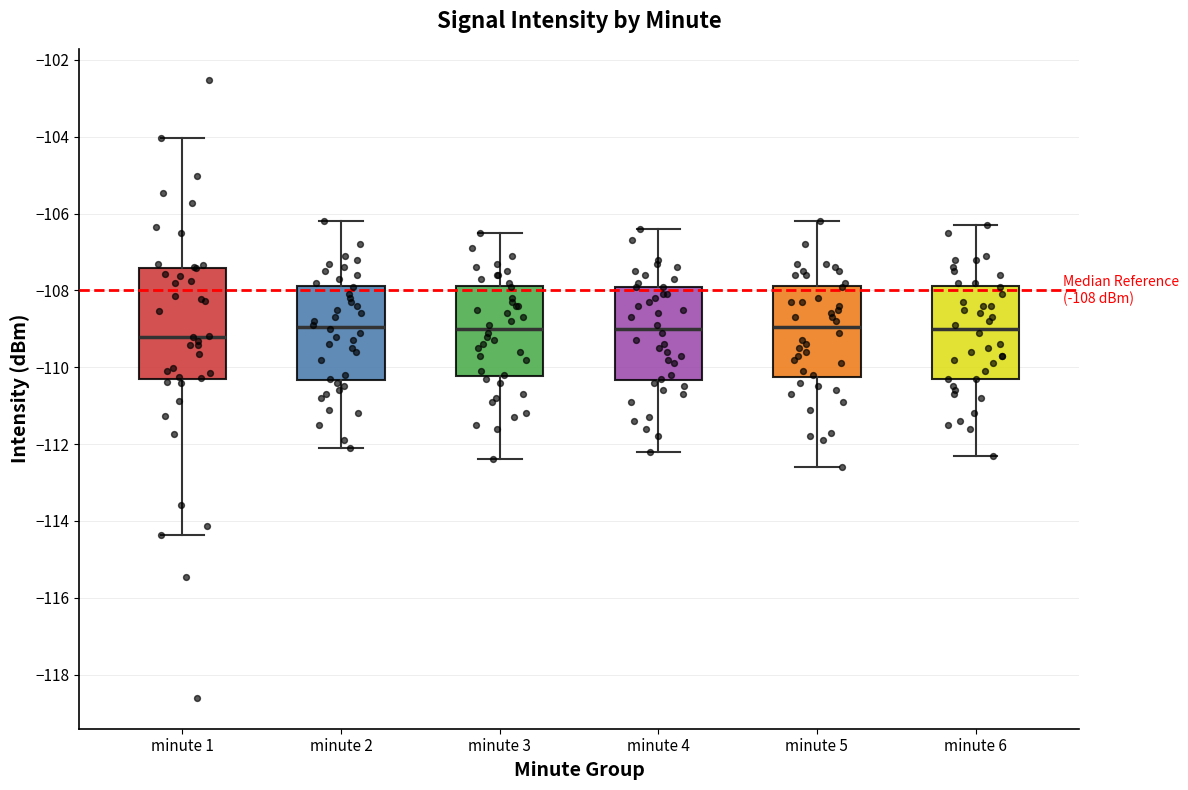

Comparing the boxes themselves (not the whiskers), which one is the tallest?

minute 1